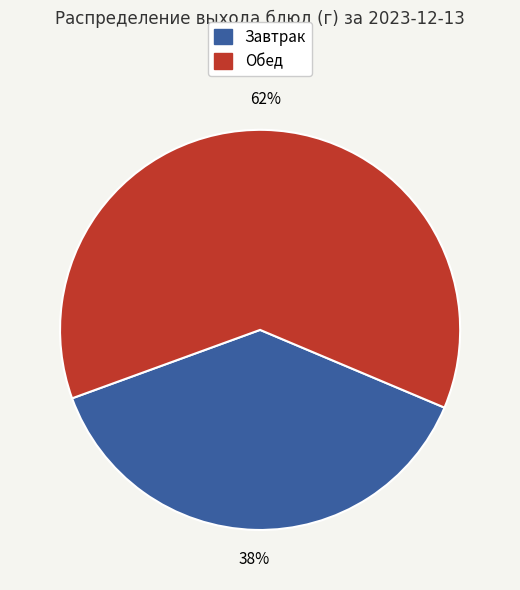

Count the number of slices in the pie.

2